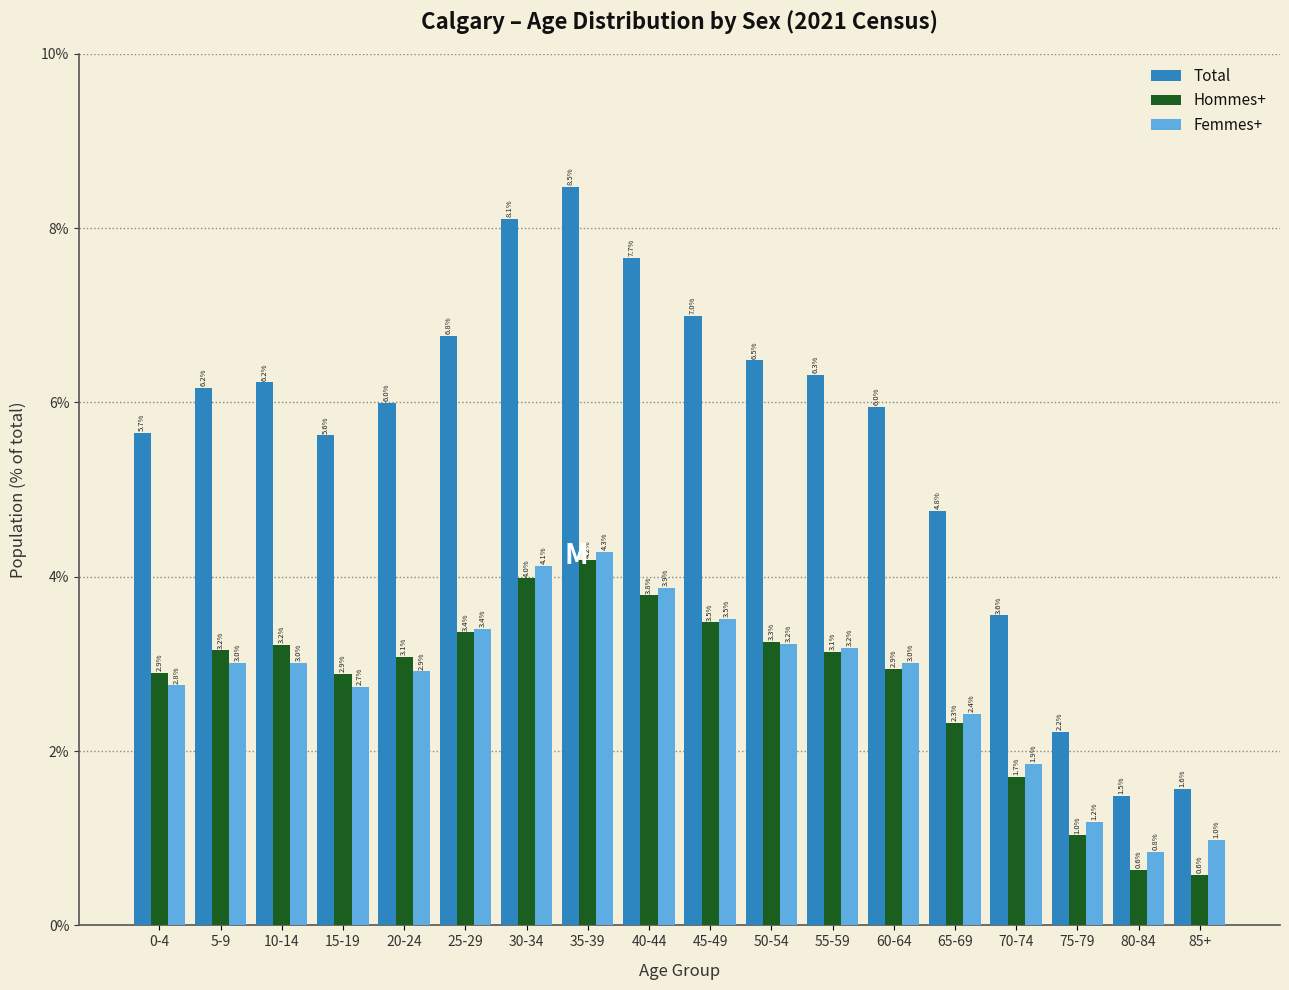

Reading left to right, what are all the values shown in this chart?

Total: 5.7	6.2	6.2	5.6	6.0	6.8	8.1	8.5	7.7	7.0	6.5	6.3	6.0	4.8	3.6	2.2	1.5	1.6
Hommes+: 2.9	3.2	3.2	2.9	3.1	3.4	4.0	4.2	3.8	3.5	3.3	3.1	2.9	2.3	1.7	1.0	0.6	0.6
Femmes+: 2.8	3.0	3.0	2.7	2.9	3.4	4.1	4.3	3.9	3.5	3.2	3.2	3.0	2.4	1.9	1.2	0.8	1.0